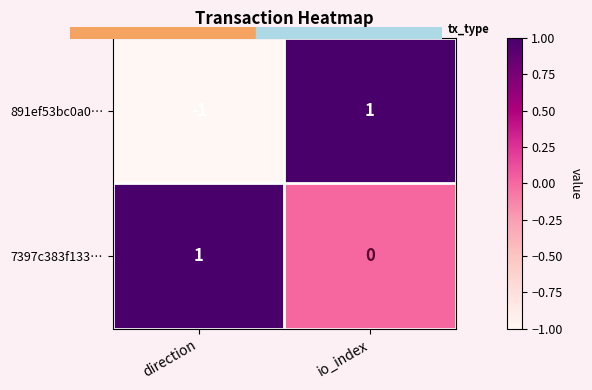

The value of 891ef53bc0a0… at io_index is 1. True or false?

True